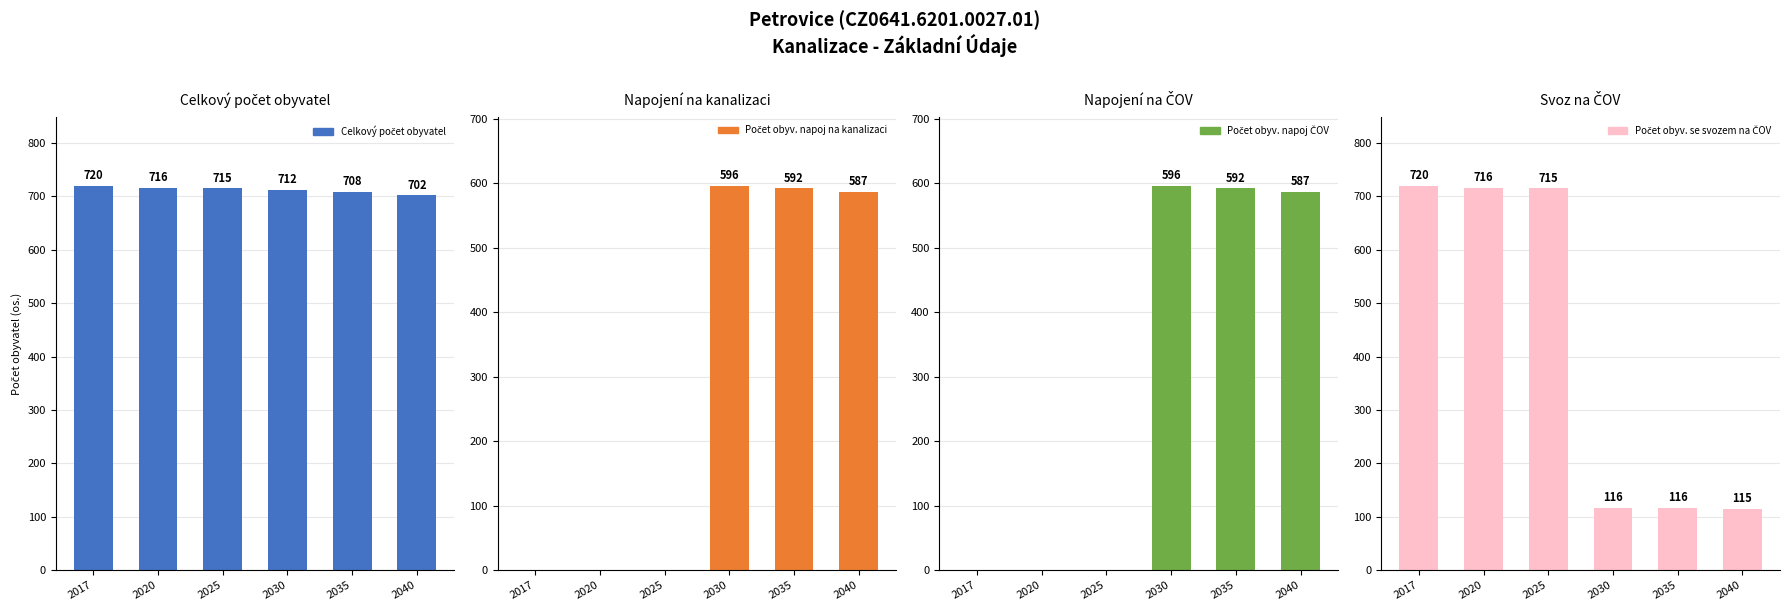

Reading left to right, transcribe all the data shown in this chart.

Celkový počet obyvatel: 720	716	715	712	708	702
Počet obyv. napoj na kanalizaci: 0	0	0	596	592	587
Počet obyv. napoj ČOV: 0	0	0	596	592	587
Počet obyv. se svozem na ČOV: 720	716	715	116	116	115